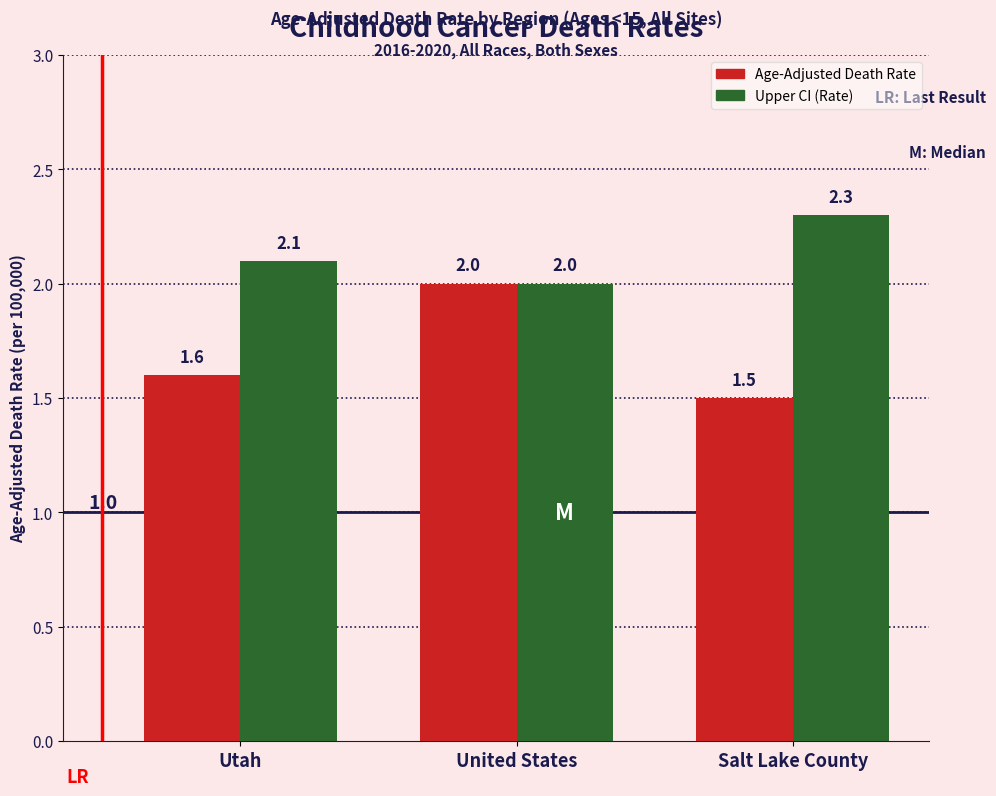

Between Utah and Salt Lake County, which series saw the biggest shift?

Upper CI (Rate)